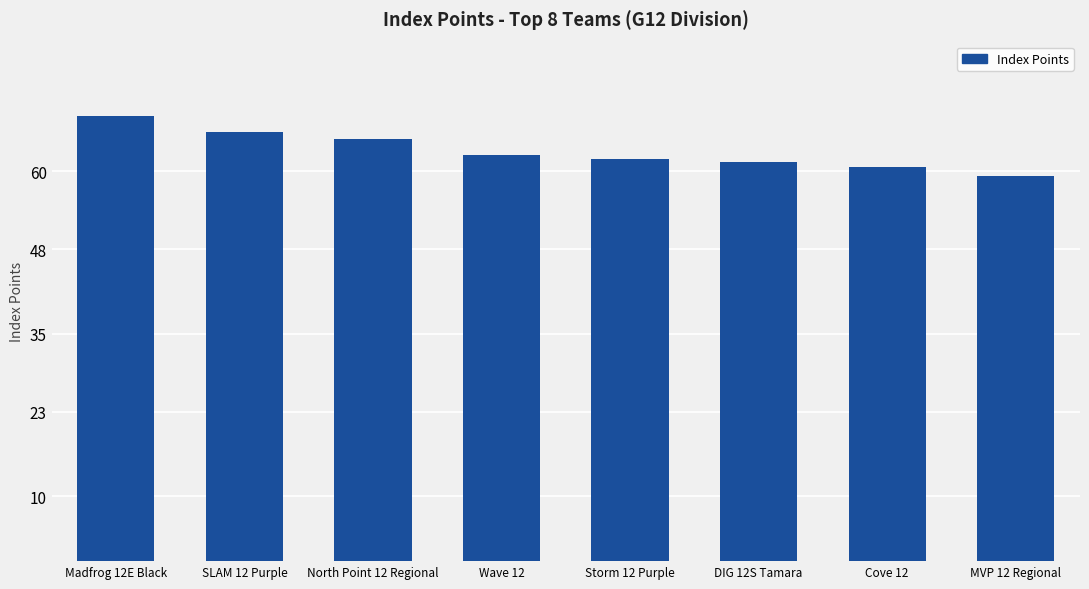

Read the value at Storm 12 Purple.

62.0